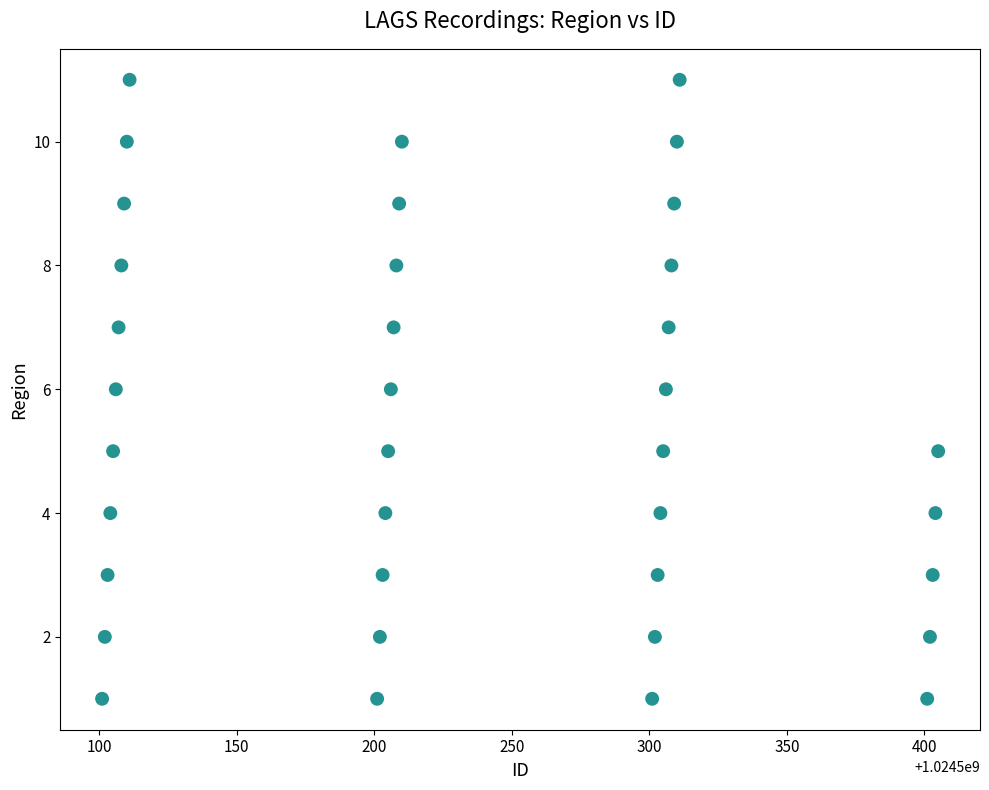

What is the range of X values (max minus min)?

304